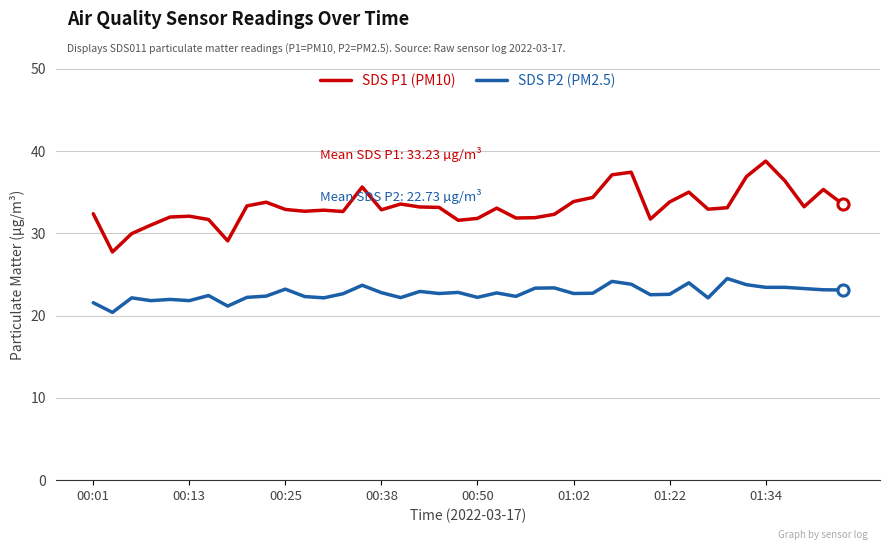

Which series has the largest range (max minus min)?

SDS P1 (PM10)